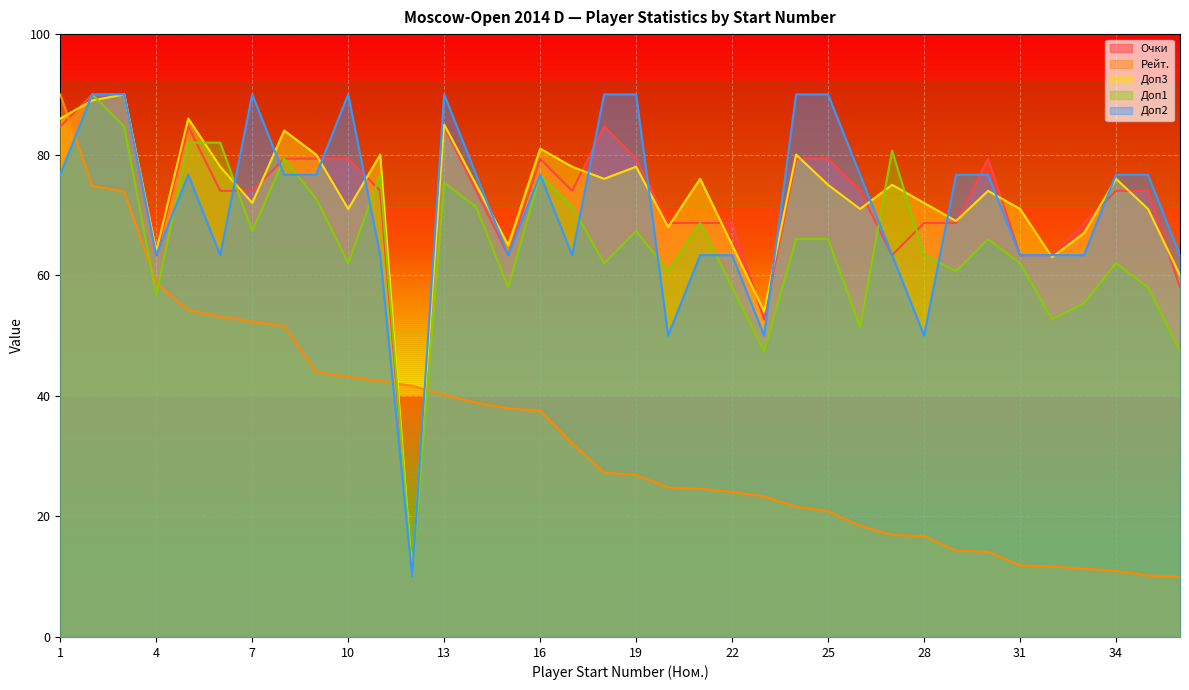

At which category is the sum across all series the highest?

2